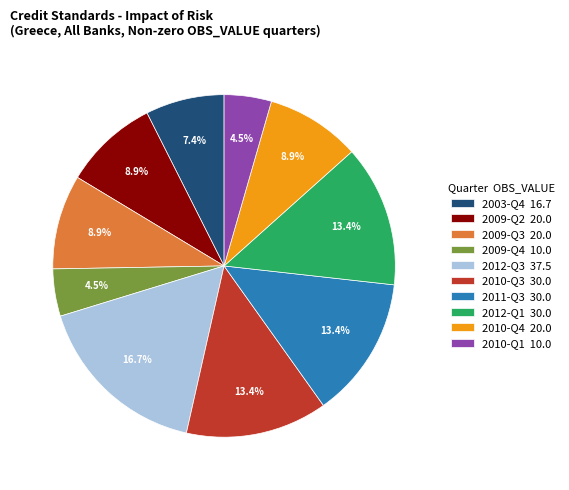

To the nearest percent, what is the combined percentage of 2009-Q3 and 2009-Q2?

18%